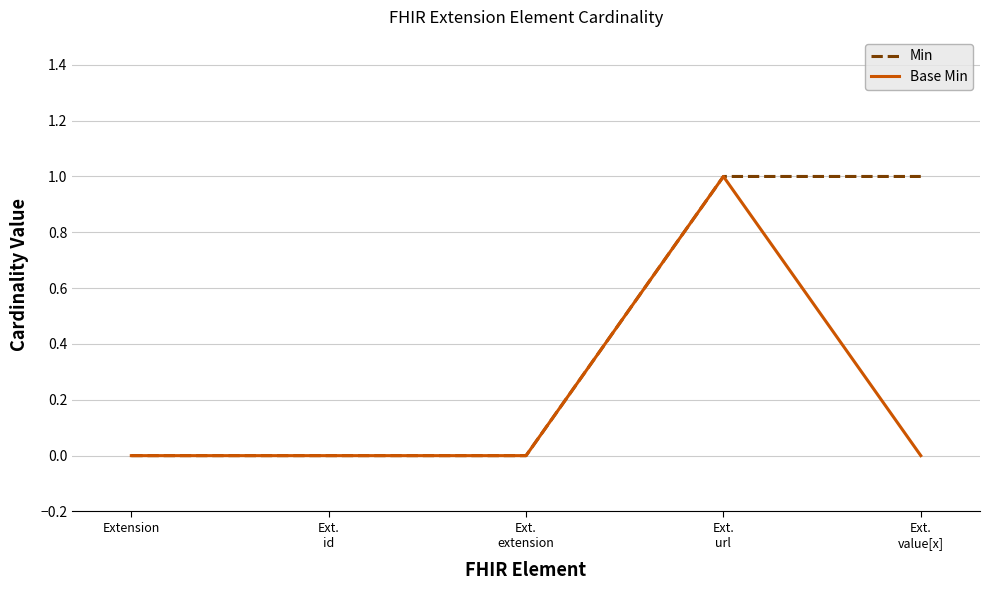

The Min series shows -1 at Extension. True or false?

False